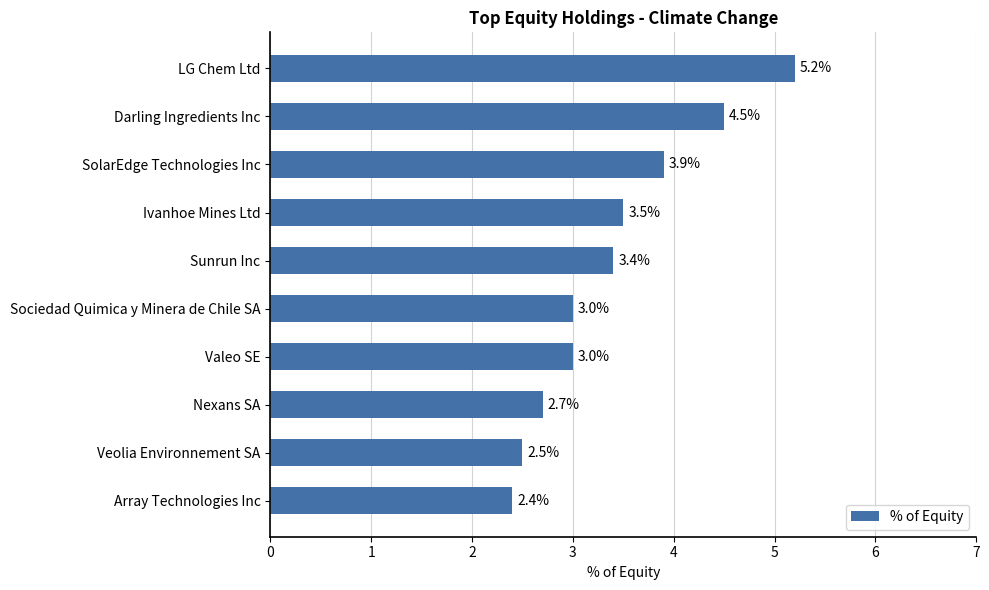

What is the sum of all values?

34.1